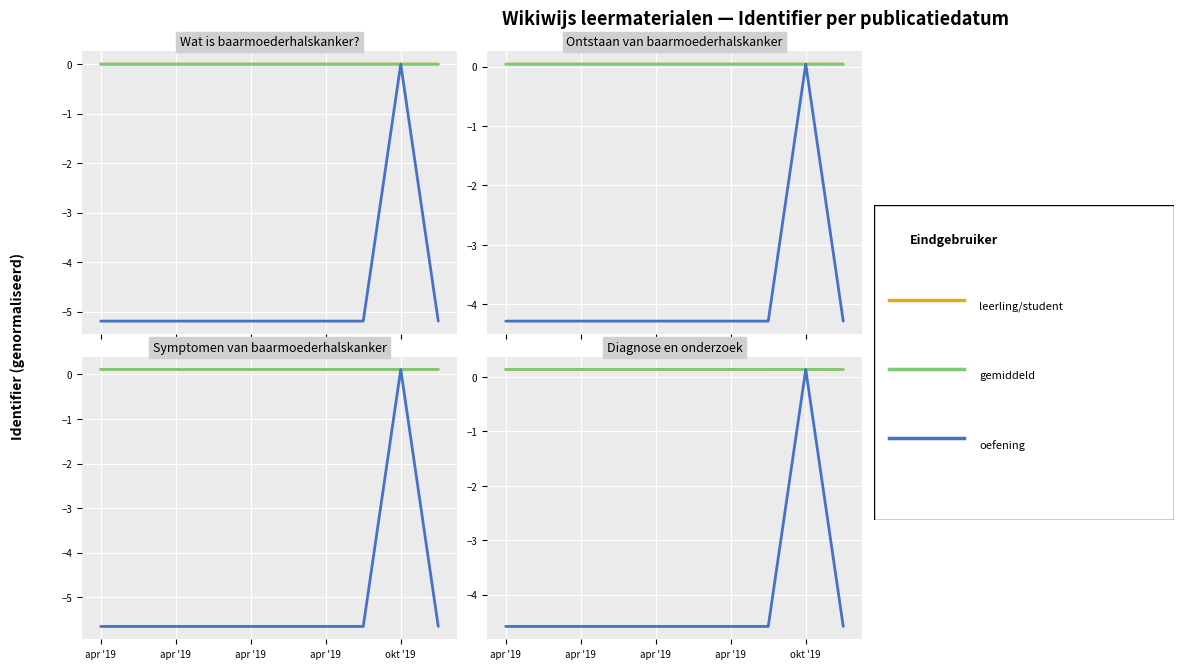

Where do gemiddeld and leerling/student first cross each other?

apr '19 and apr '19